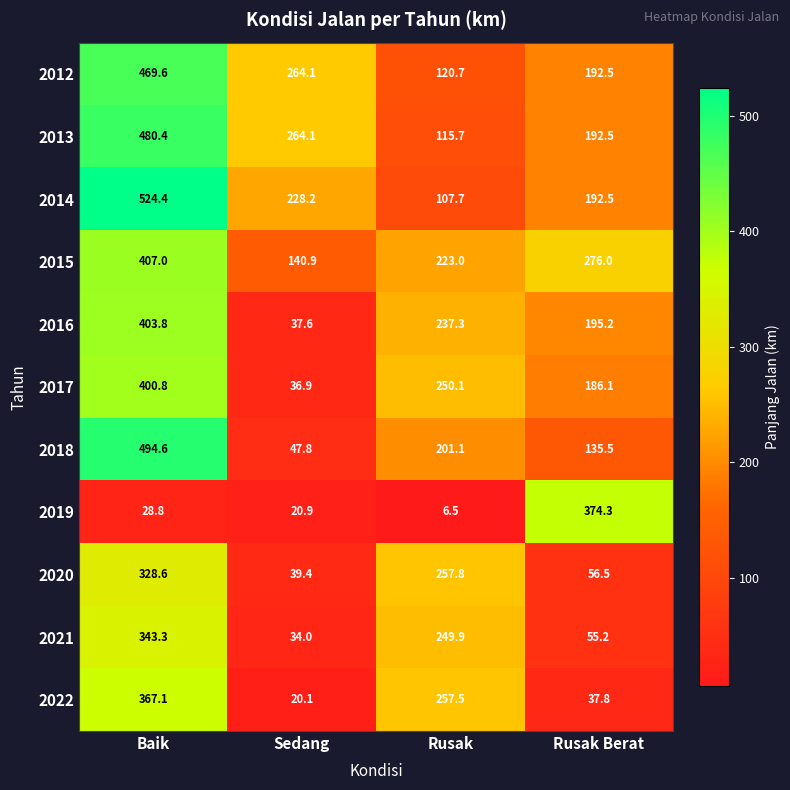

What is the minimum value shown in the chart?

6.5